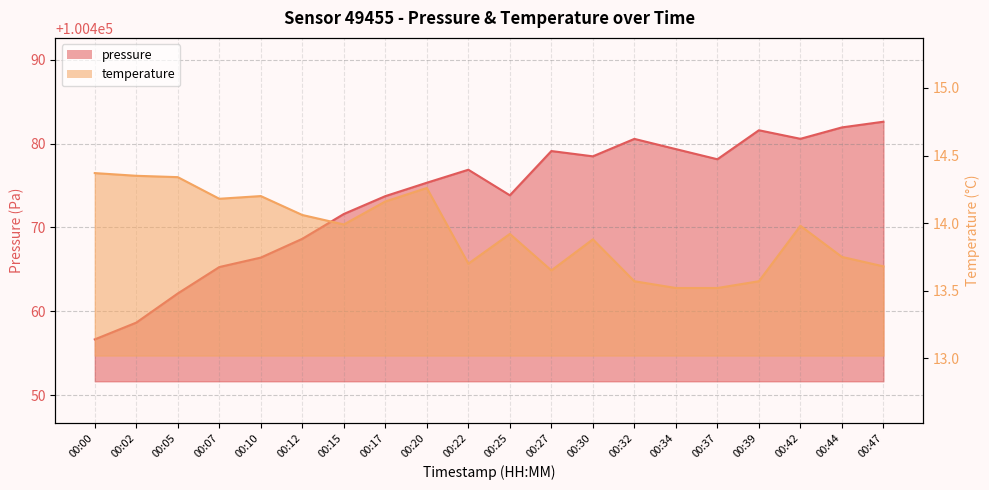

True or false: pressure has a value of 100480.6 at 00:42.

True